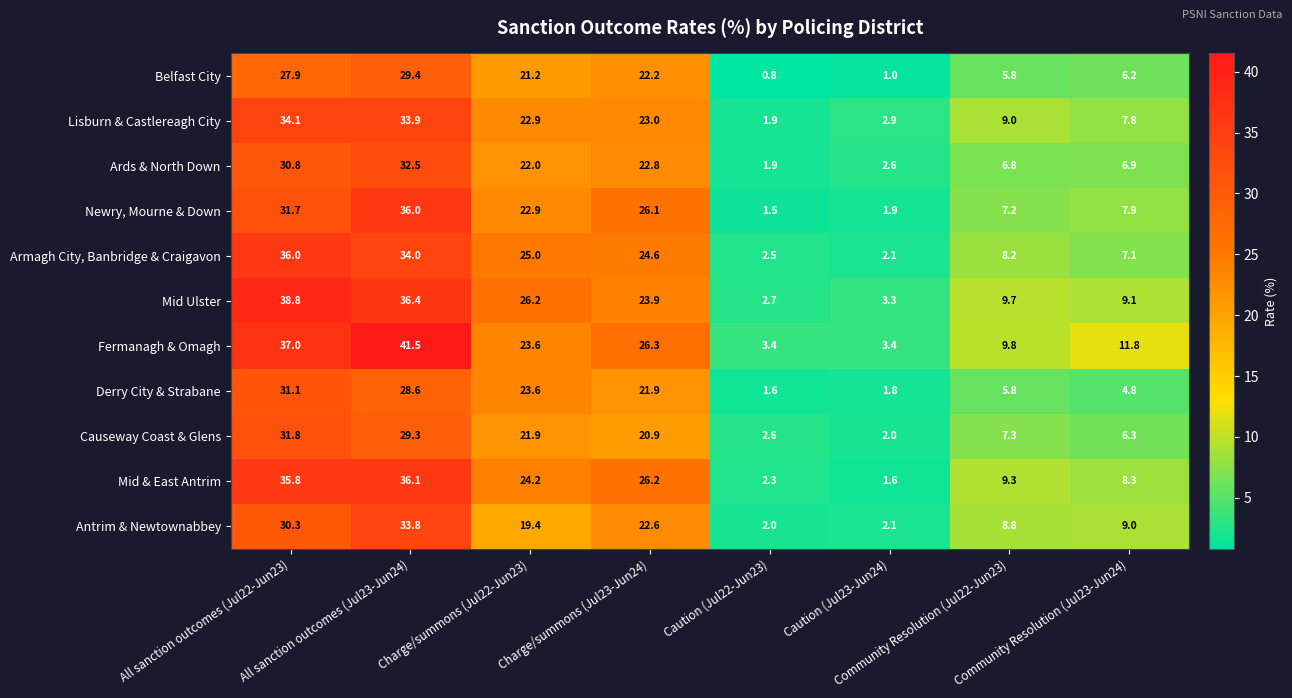

Rank the series at All sanction outcomes (Jul22-Jun23) from highest to lowest value.

Mid Ulster, Fermanagh & Omagh, Armagh City, Banbridge & Craigavon, Mid & East Antrim, Lisburn & Castlereagh City, Causeway Coast & Glens, Newry, Mourne & Down, Derry City & Strabane, Ards & North Down, Antrim & Newtownabbey, Belfast City